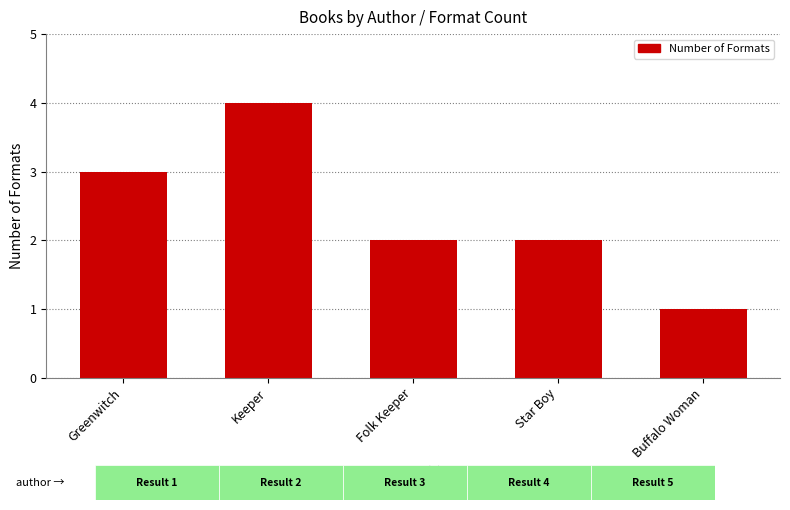

What is the label of the 4th bar from the left?

Star Boy